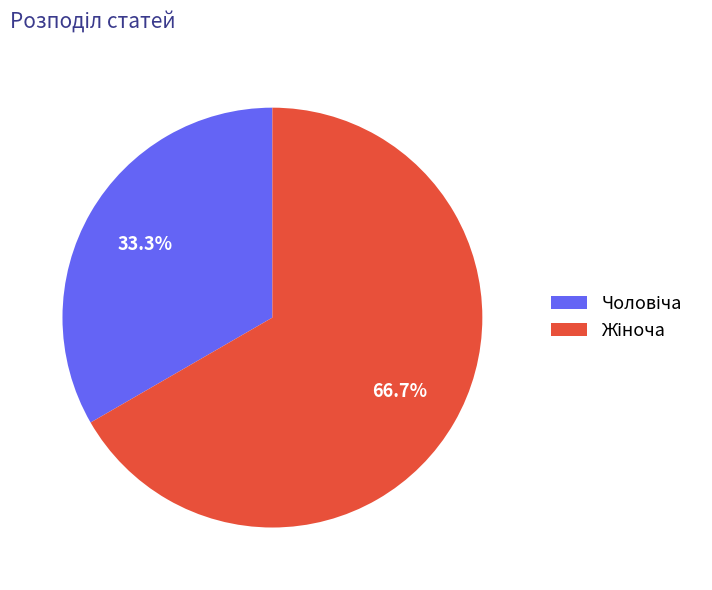

Which slice is the smallest?

Чоловіча